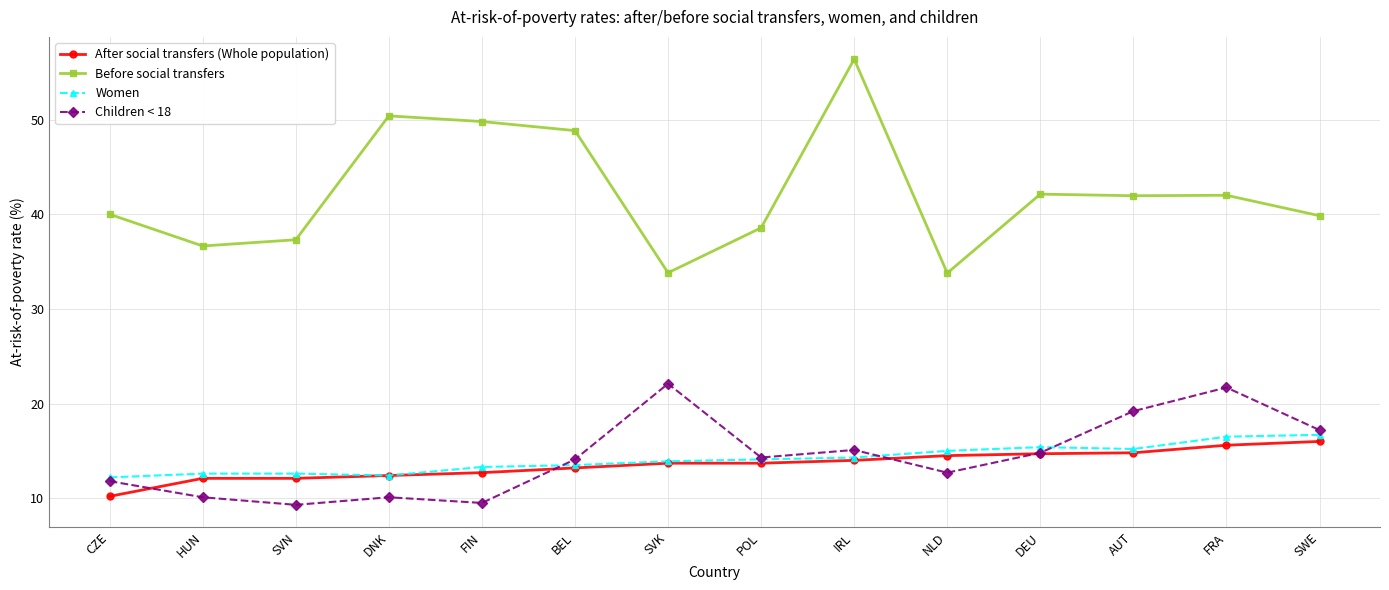

How many lines are shown in the chart?

4